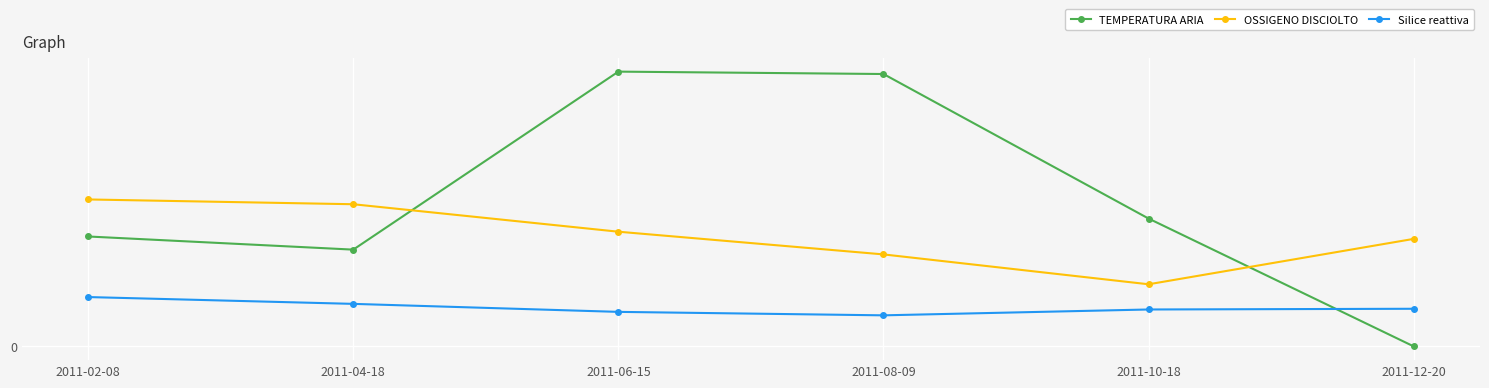

Is the value of OSSIGENO DISCIOLTO at 2011-06-15 greater than the value of Silice reattiva at 2011-02-08?

Yes